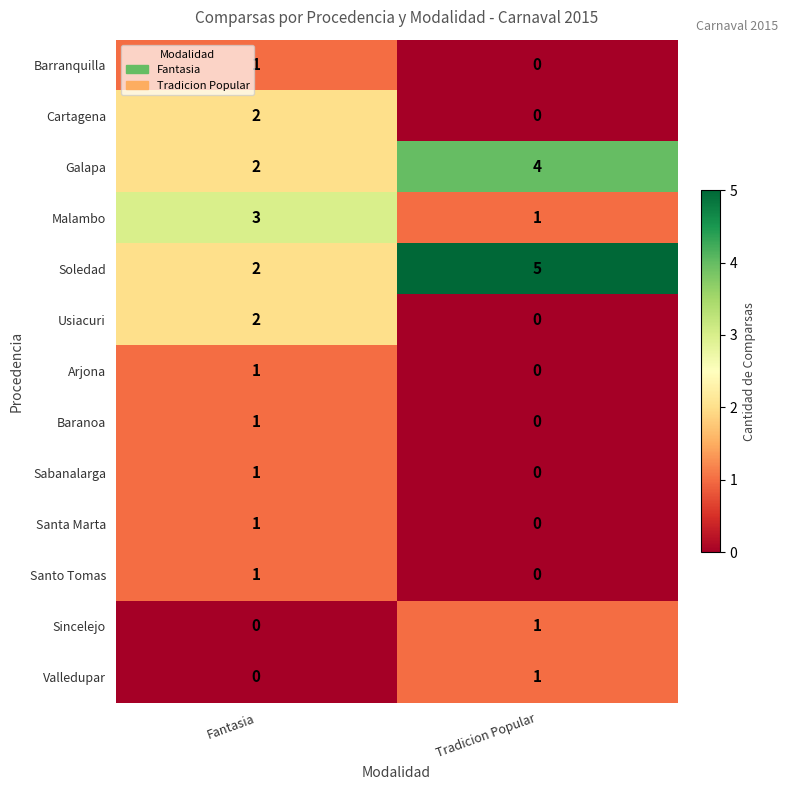

Which series has the widest spread of values?

Soledad